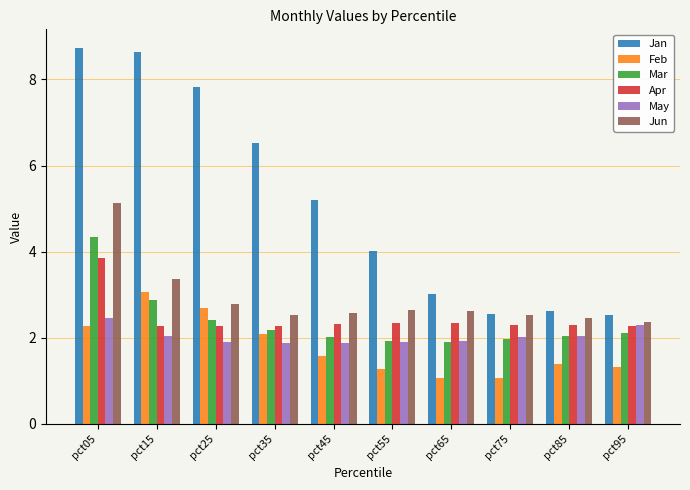

What is the lowest value of the Jan series?

2.5